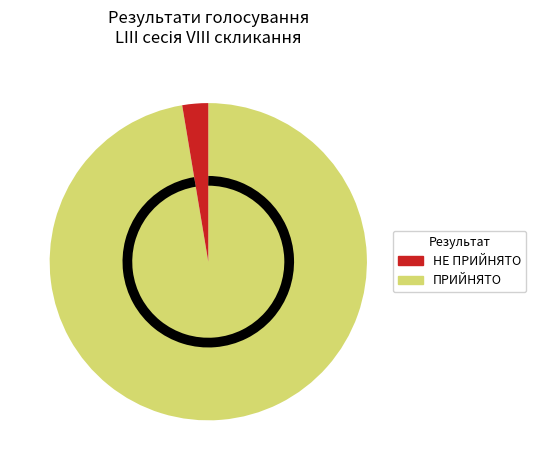

Does any single category account for the majority?

Yes